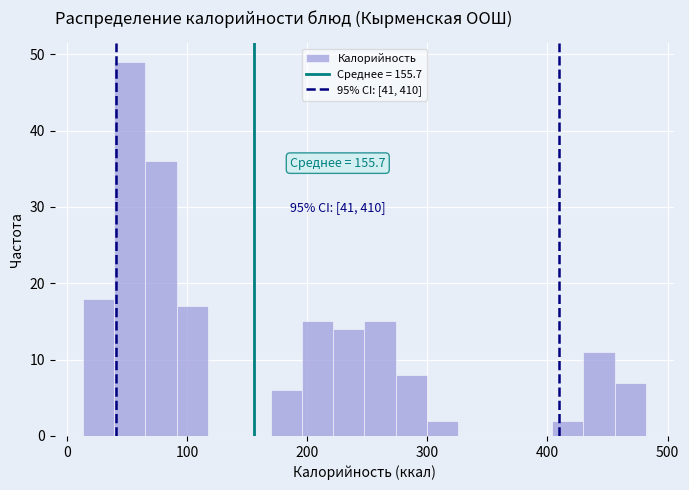

Read against the x-axis, roughly where is the centre of the tallest bar?

50